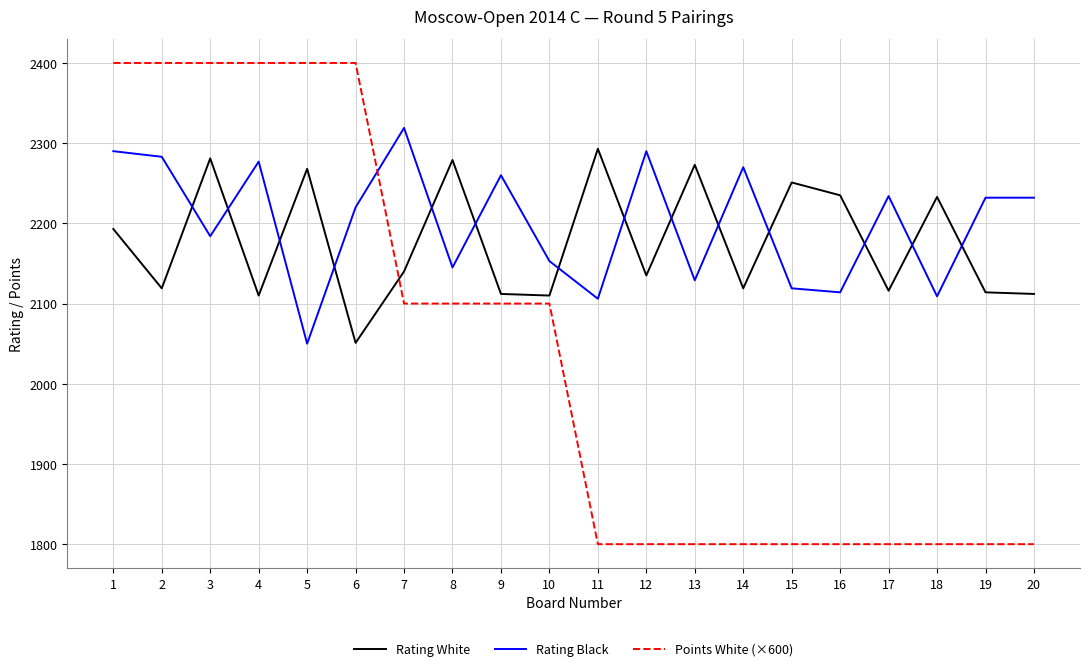

In Rating White, how many points are higher than both neighbors (excluding endpoints)?

7